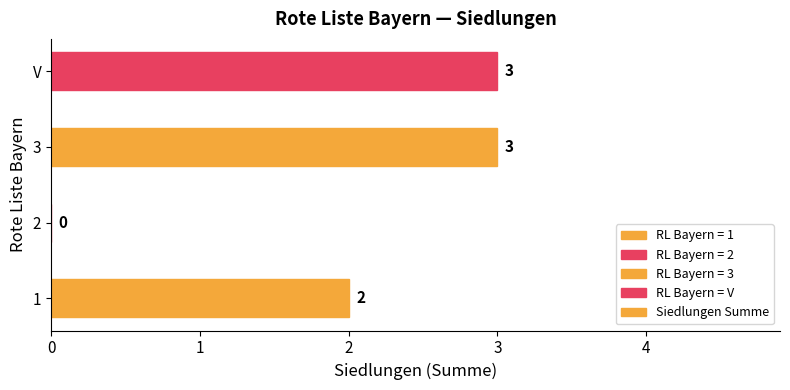

What is the change in value from 2 to 3?

+3